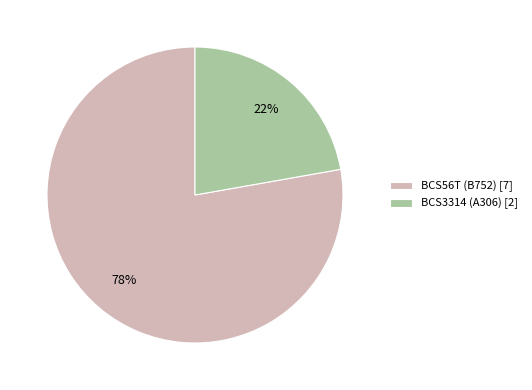

True or false: BCS3314 accounts for 10% of the total.

False